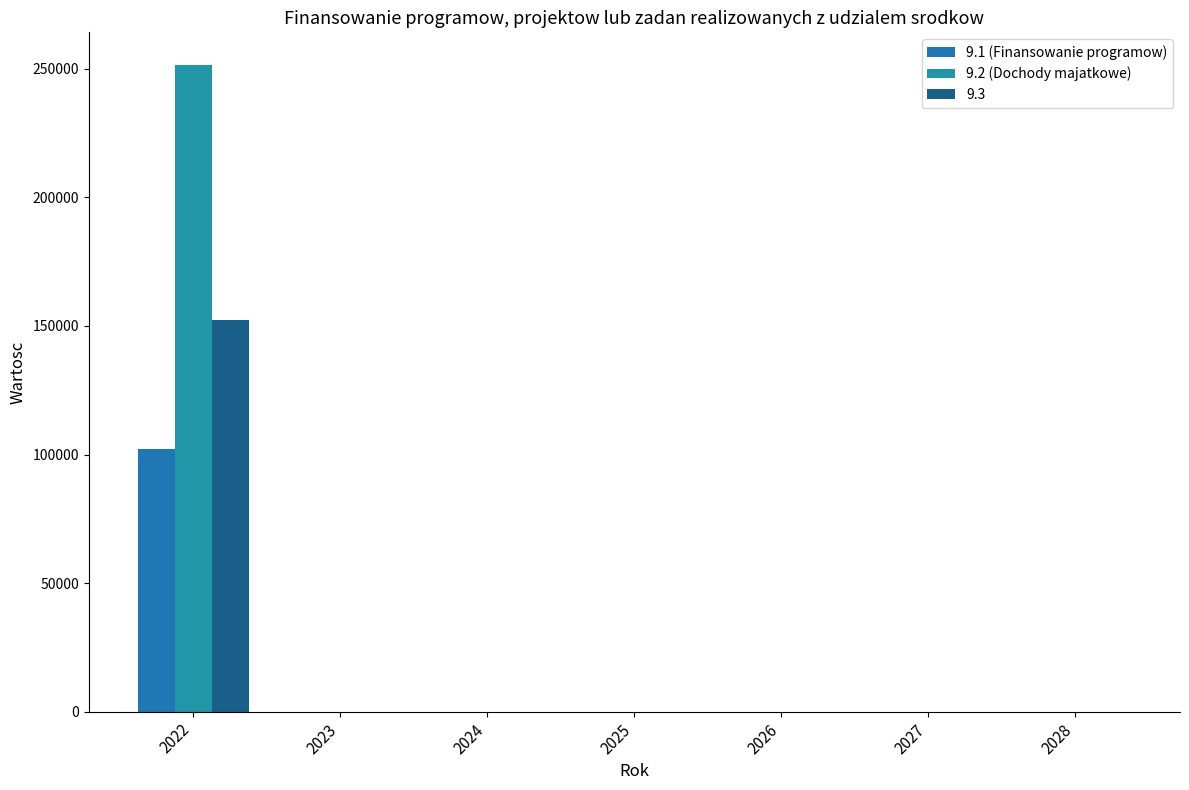

How many groups of bars are there?

7